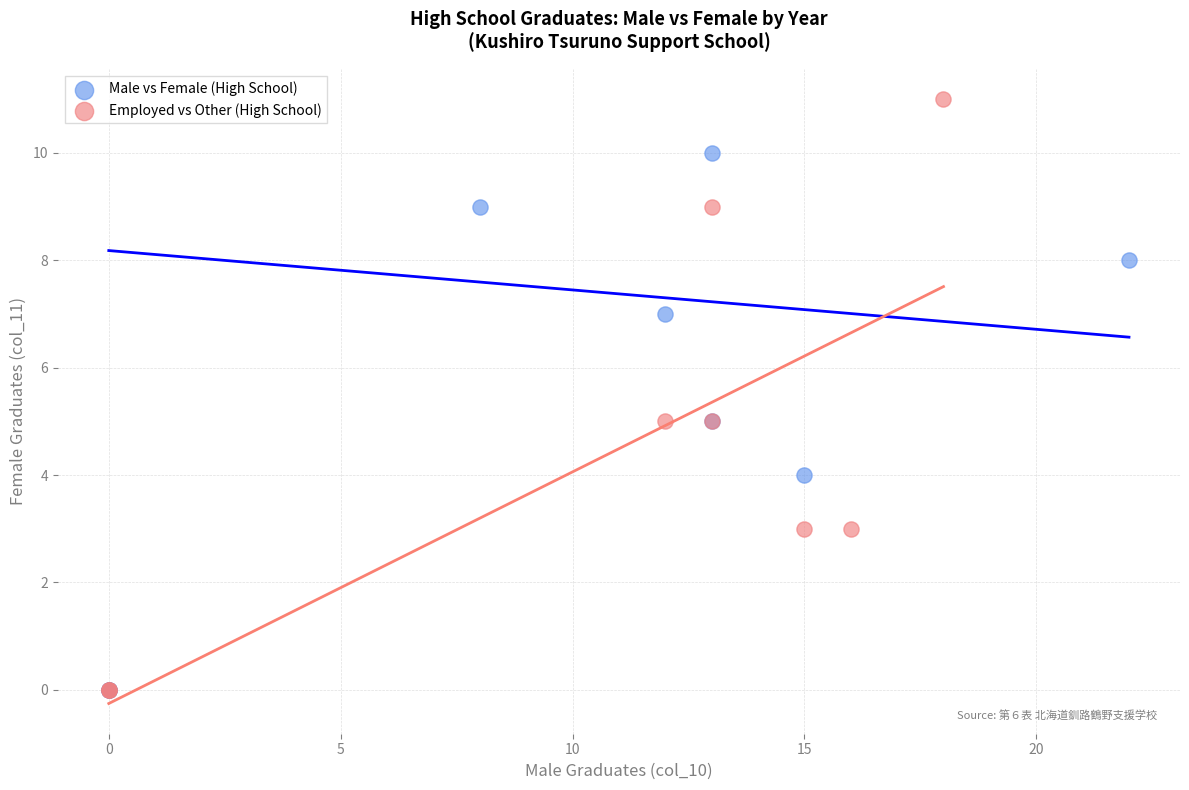

Which series reaches the maximum Y coordinate?

Employed vs Other (High School)